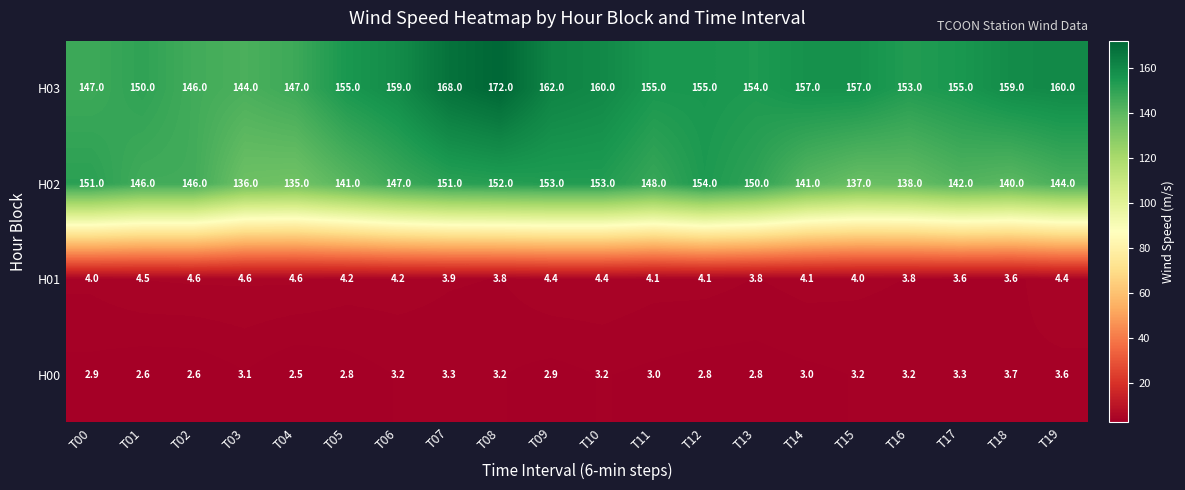

What is the difference between the maximum and minimum values in the H02 series?

19.0